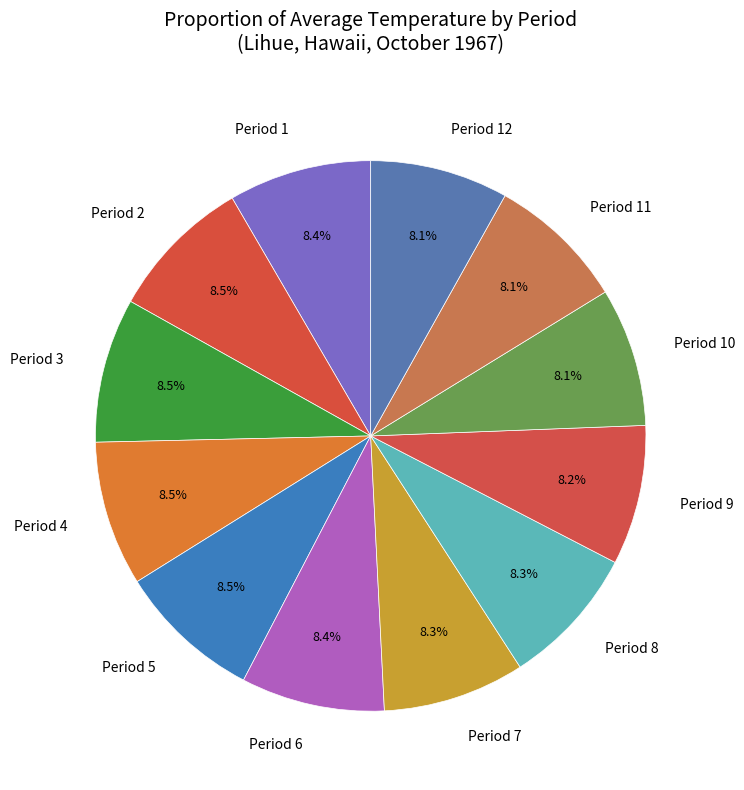

Is there any slice that represents more than half of the pie?

No